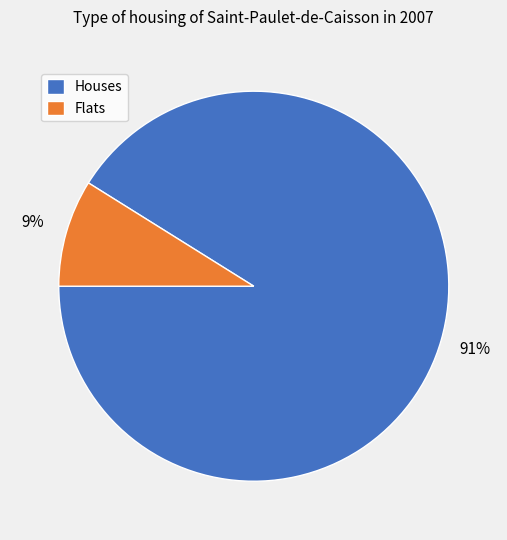

Count the number of slices in the pie.

2